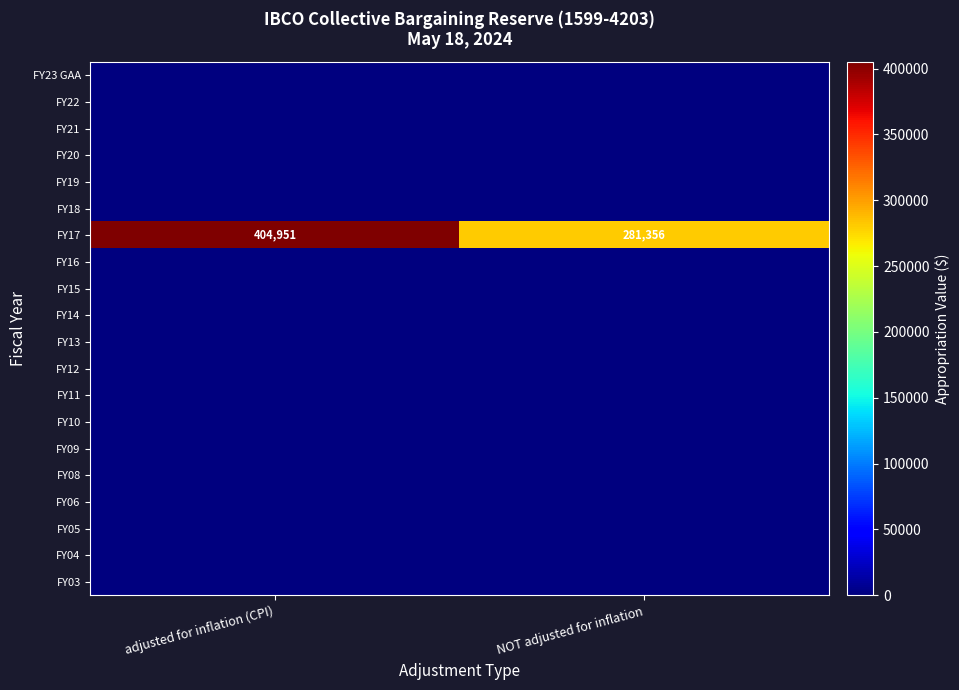

What is the sum of all FY17 values?

686307